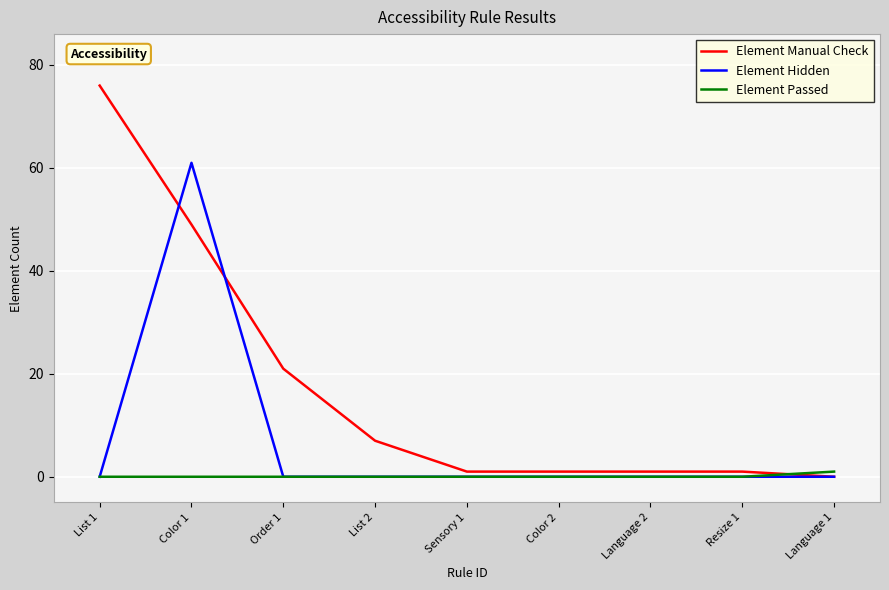

Between Color 1 and Order 1, which series saw the biggest shift?

Element Hidden